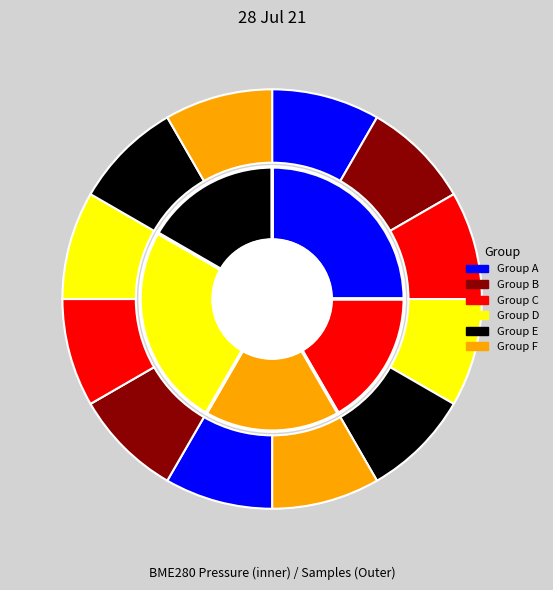

Rank the categories by value from highest to lowest.

28, 28, 28, 28, 28, 28, 28, 28, 28, 28, 28, 28